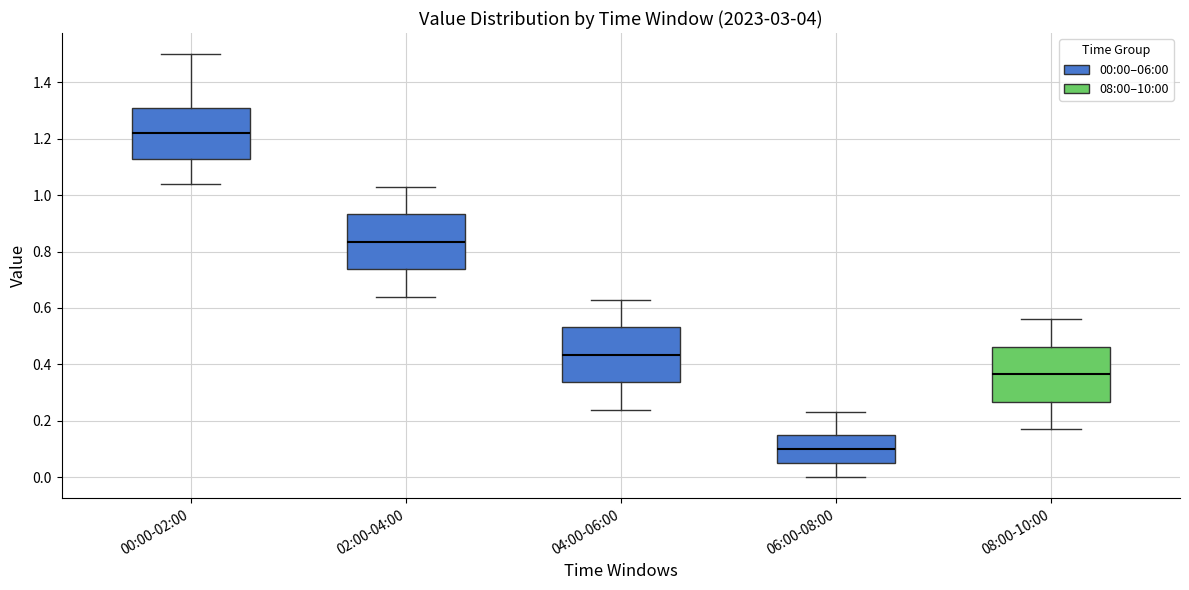

Where does the upper whisker of the box for 02:00-04:00 end on the y-axis? The values are not printed on the chart, so give them approximately, as read against the axis.

1.04